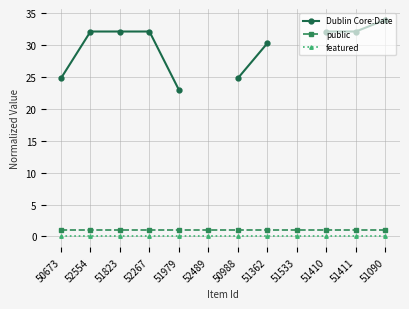

At which category is the sum across all series the highest?

51090